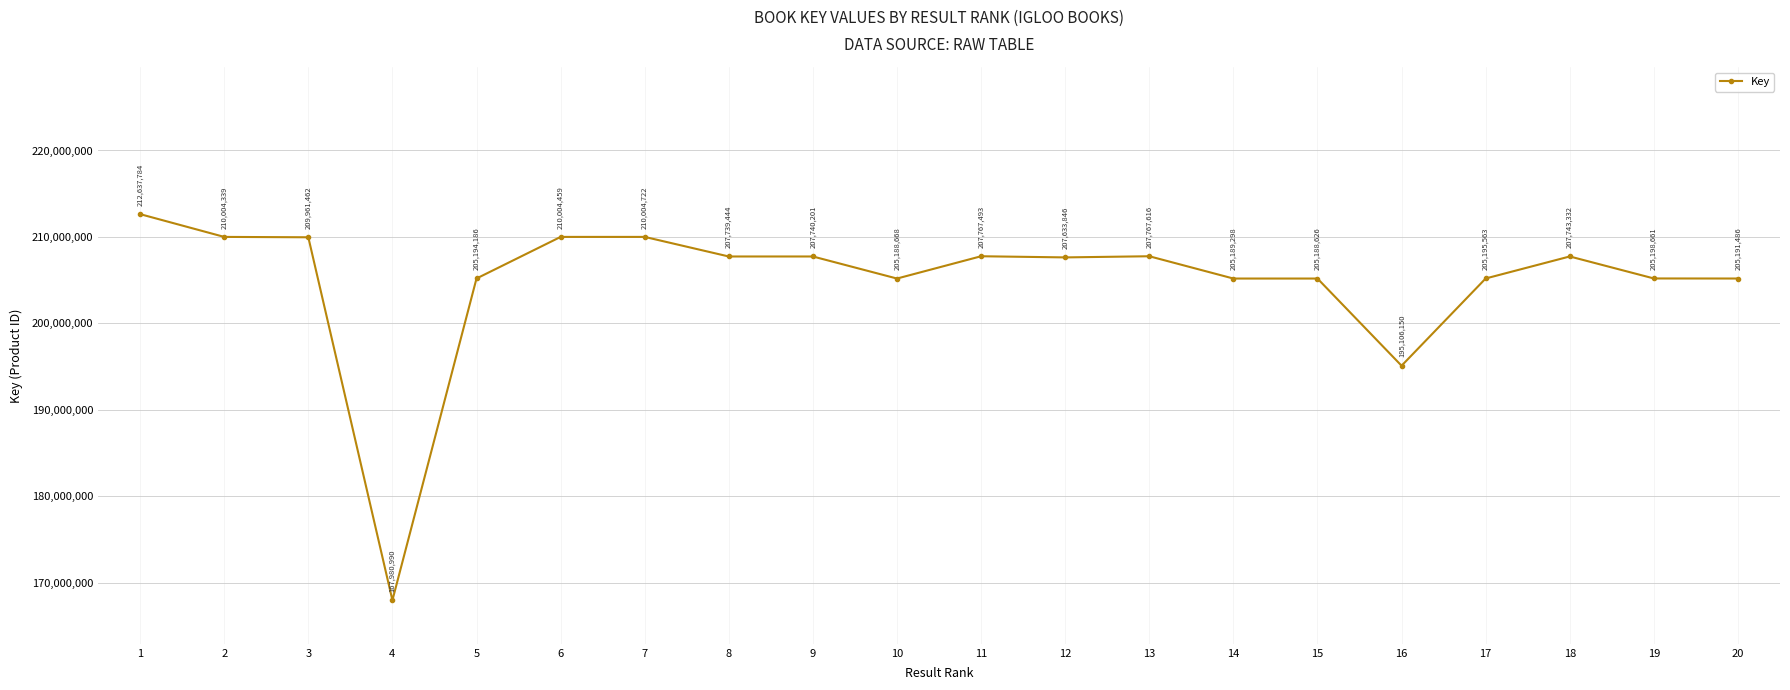

True or false: the data shows 207739444 at 8.

True